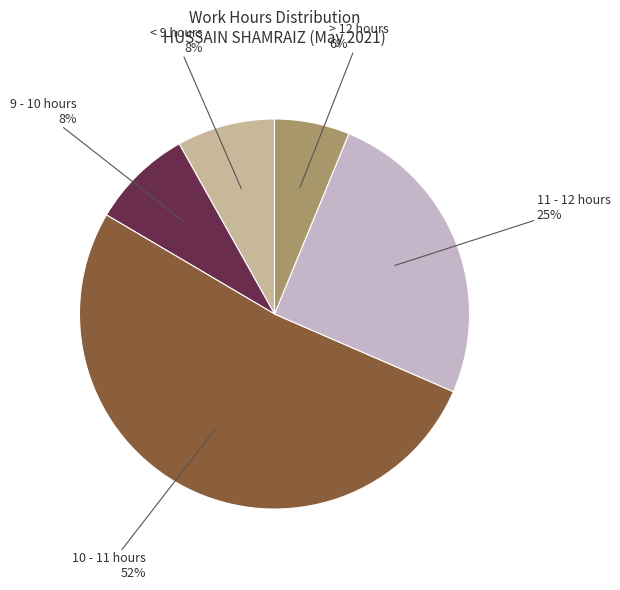

To the nearest percent, what is the average slice percentage?

20%